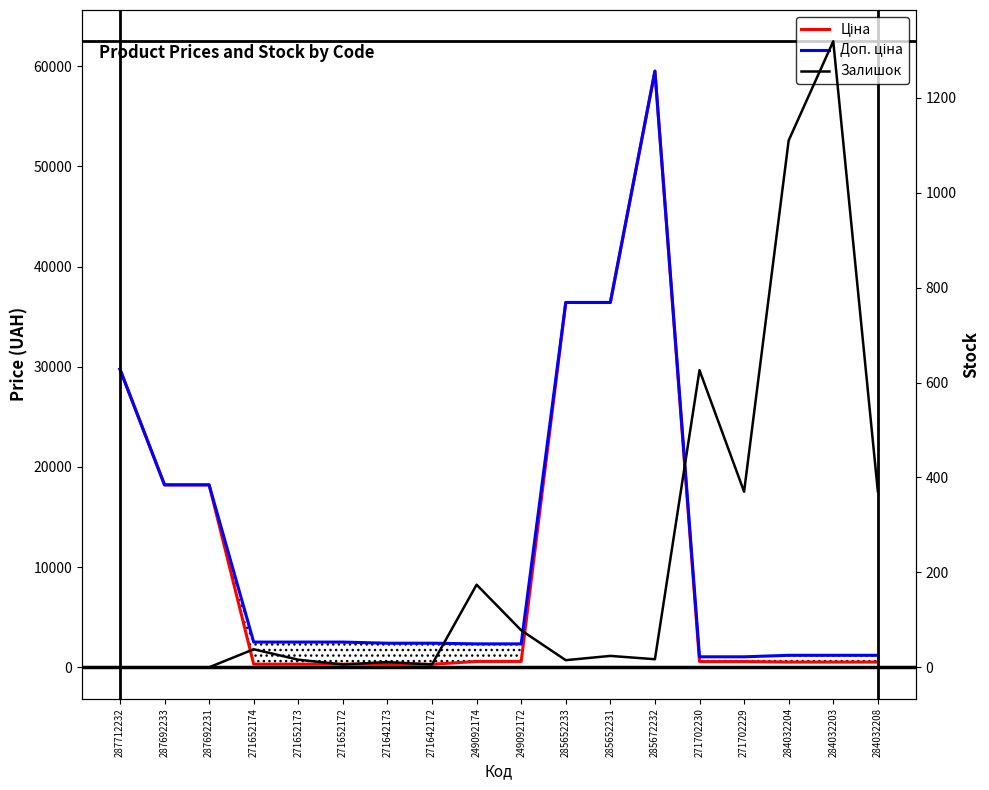

Which series has the widest spread of values?

Ціна